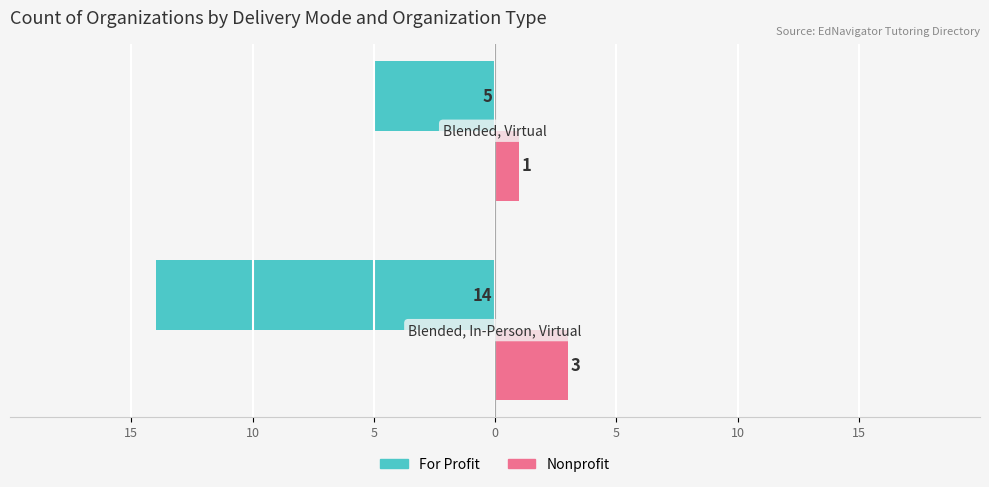

What are all the series names shown in the legend?

For Profit, Nonprofit